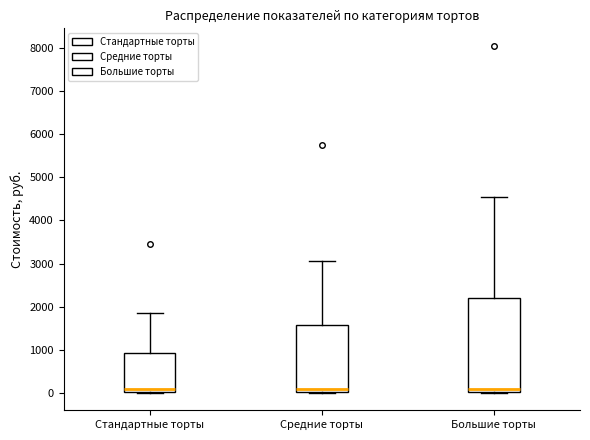

Where does the upper whisker of the box for Средние торты end on the y-axis? The values are not printed on the chart, so give them approximately, as read against the axis.

3100